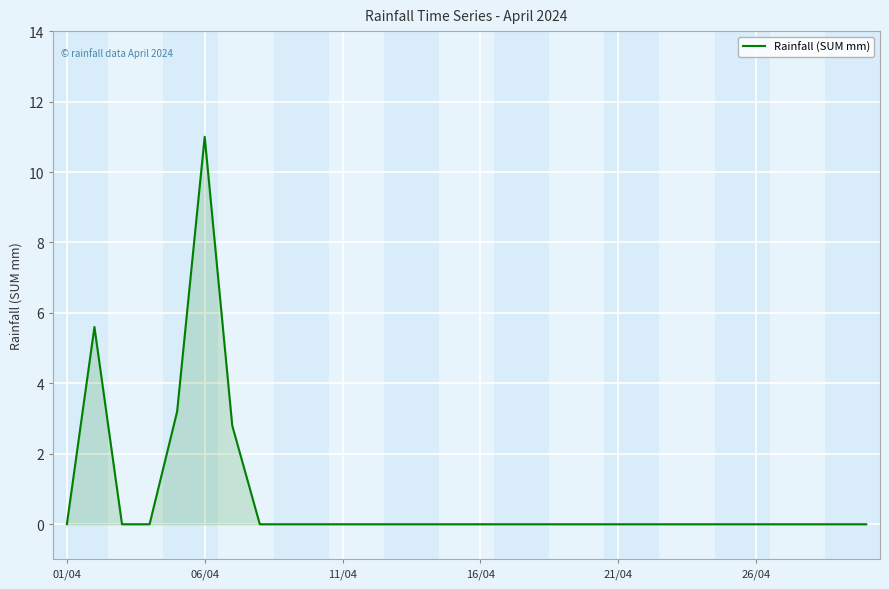

Reading left to right, list all the values displayed in this chart.

0.0	5.6	0.0	0.0	3.2	11.0	2.8	0.0	0.0	0.0	0.0	0.0	0.0	0.0	0.0	0.0	0.0	0.0	0.0	0.0	0.0	0.0	0.0	0.0	0.0	0.0	0.0	0.0	0.0	0.0